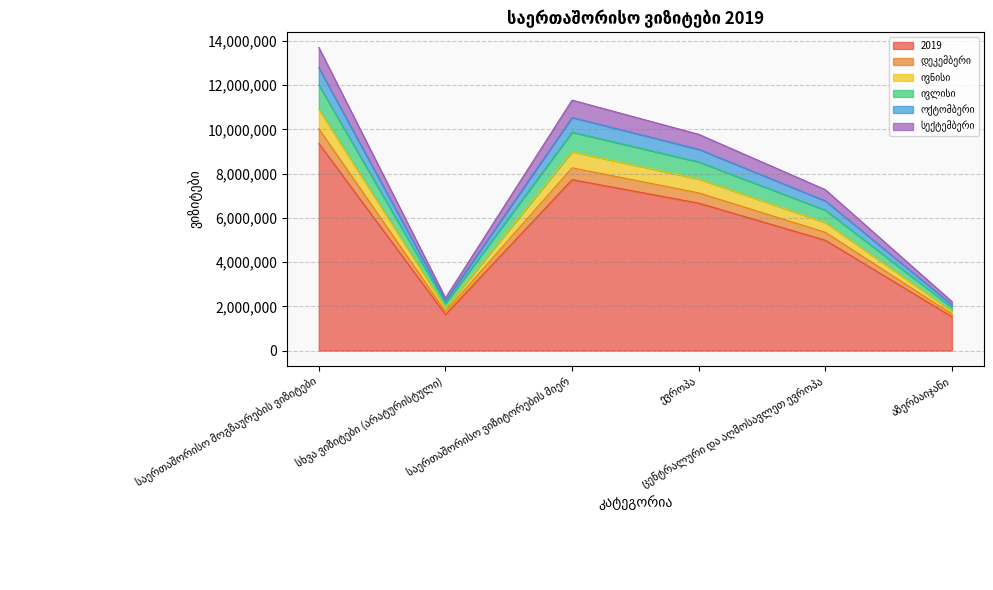

Is the value of დეკემბერი at ცენტრალური და აღმოსავლეთ ევროპა greater than the value of ოქტომბერი at ევროპა?

No